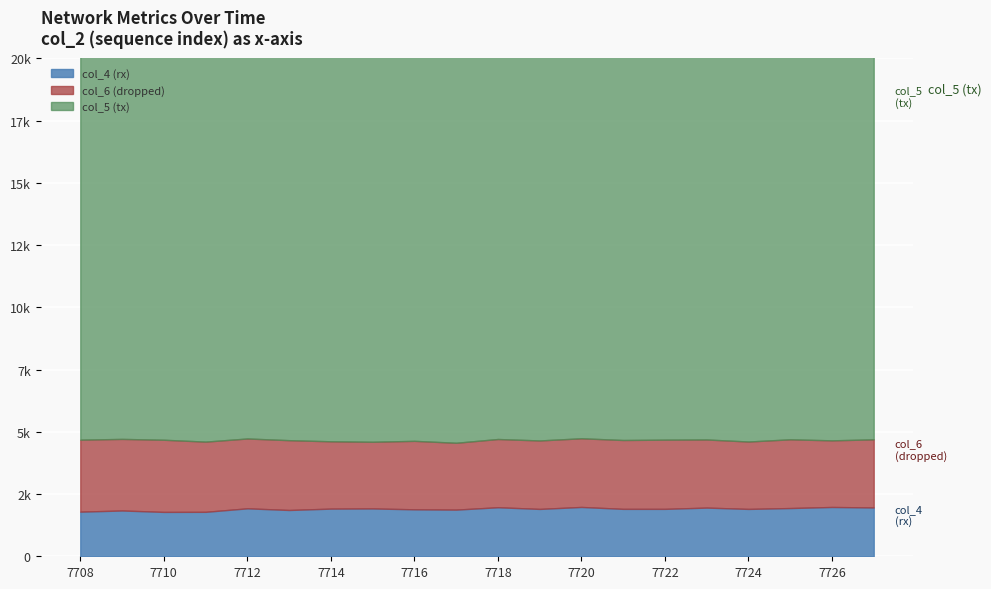

How many data points in col_6 (dropped) are less than 2758?

10